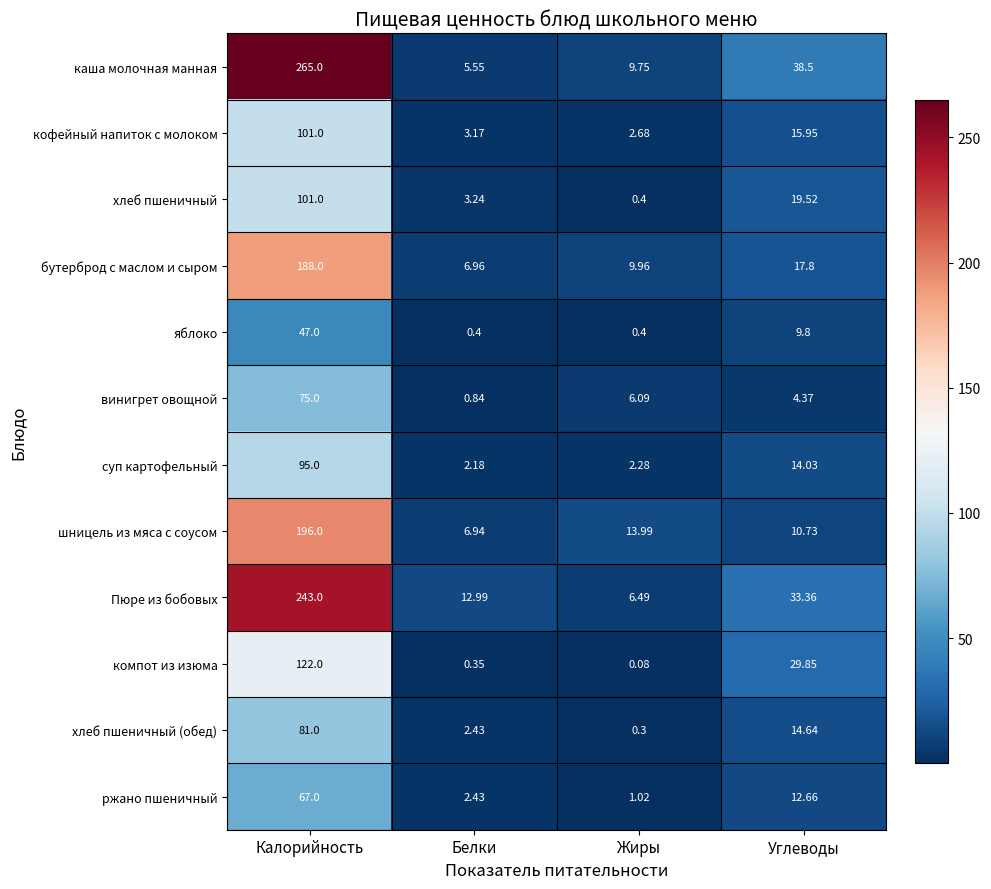

Is the value of компот из изюма at Белки greater than the value of каша молочная манная at Жиры?

No